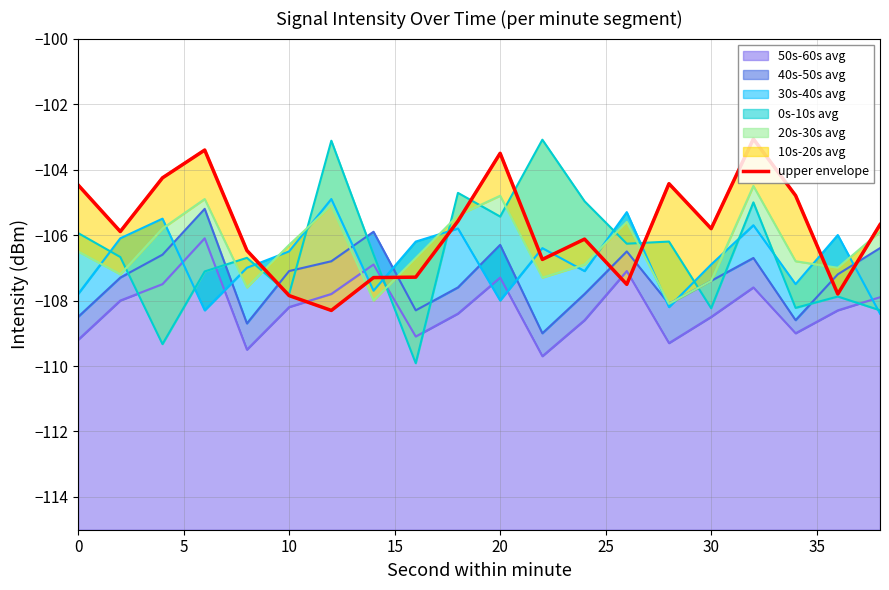

Reading left to right, list all the values displayed in this chart.

-104.5	-105.9	-104.3	-103.4	-106.5	-107.8	-108.3	-107.3	-107.3	-105.6	-103.5	-106.7	-106.1	-107.5	-104.4	-105.8	-103.1	-104.8	-107.8	-105.7